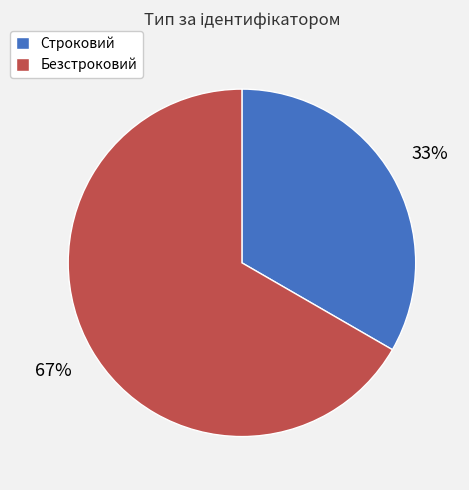

Which slice represents more than half of the pie?

Безстроковий